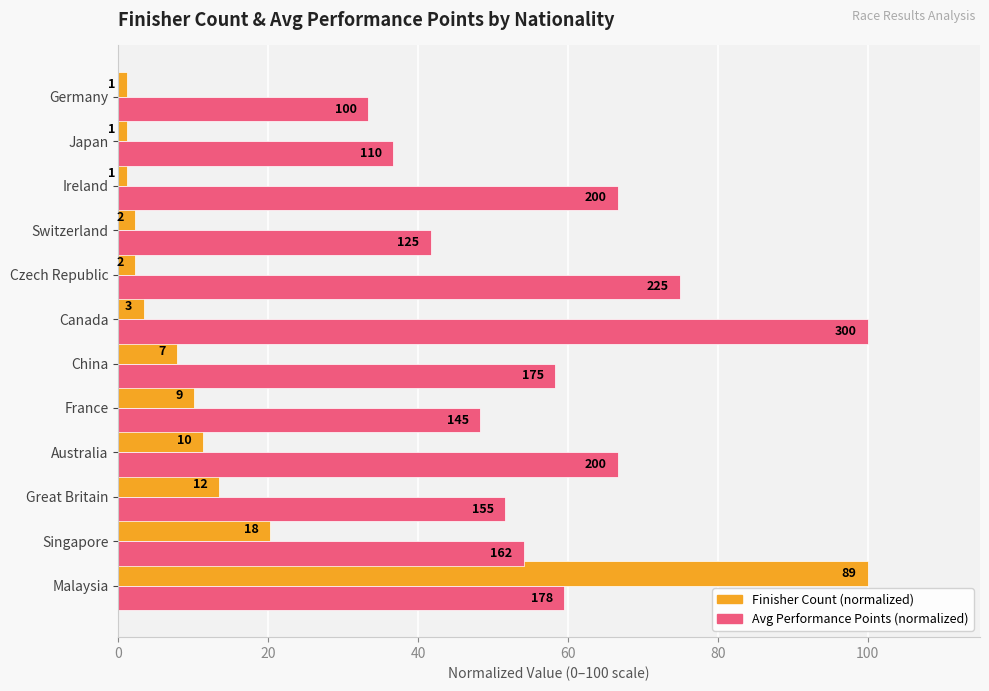

What are all the series names shown in the legend?

Finisher Count (normalized), Avg Performance Points (normalized)